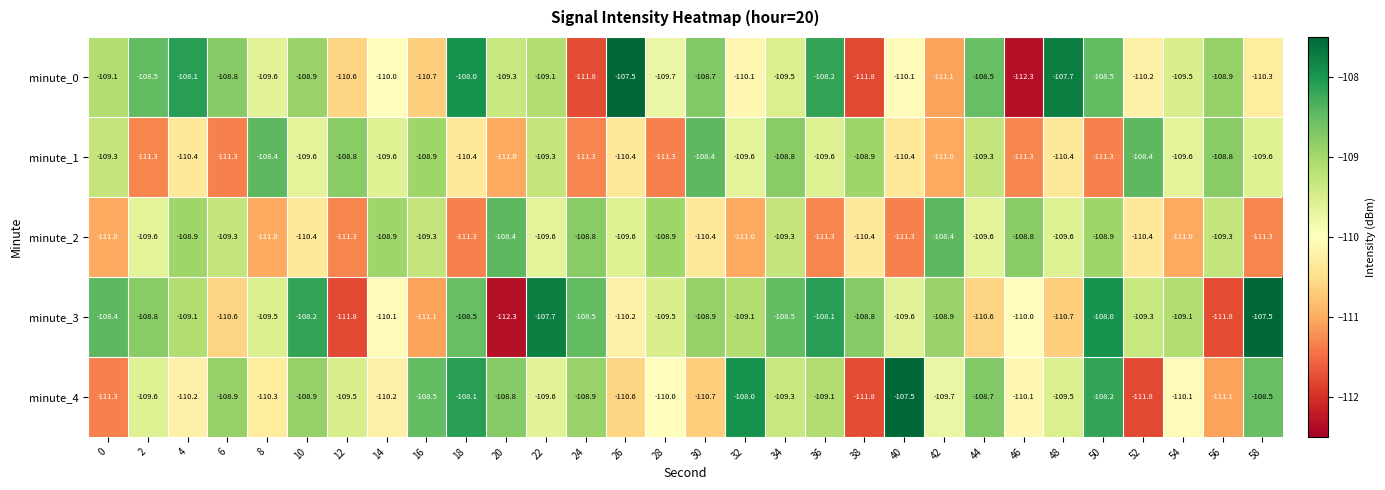

At which label does minute_2 first exceed -109?

4